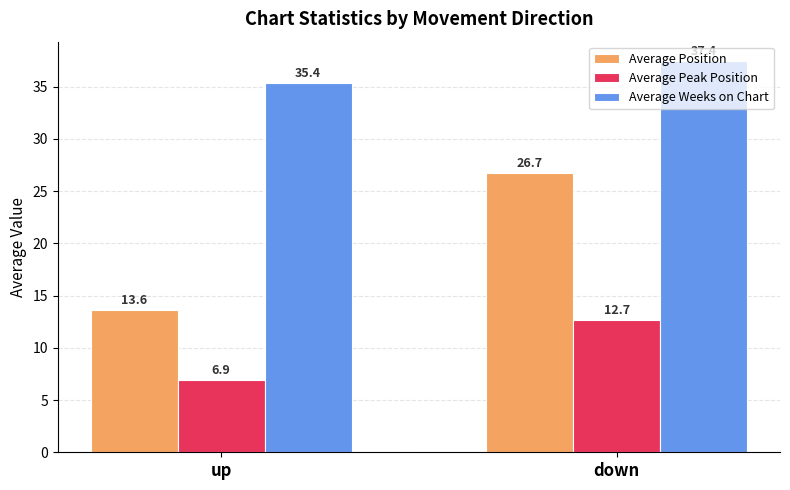

What is the minimum value shown in the chart?

6.9